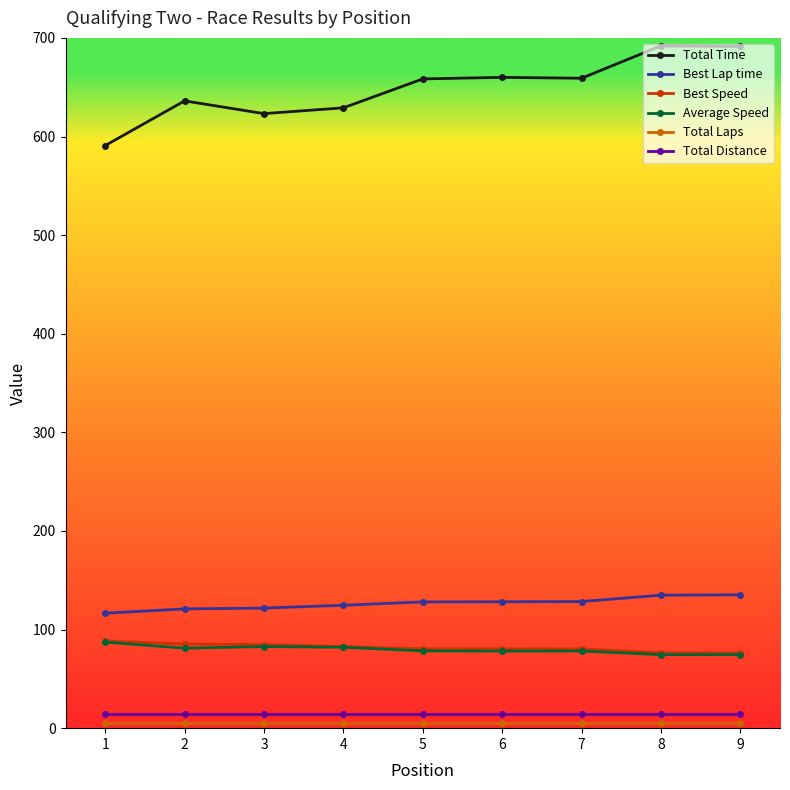

What is the maximum value for Total Distance?

14.3